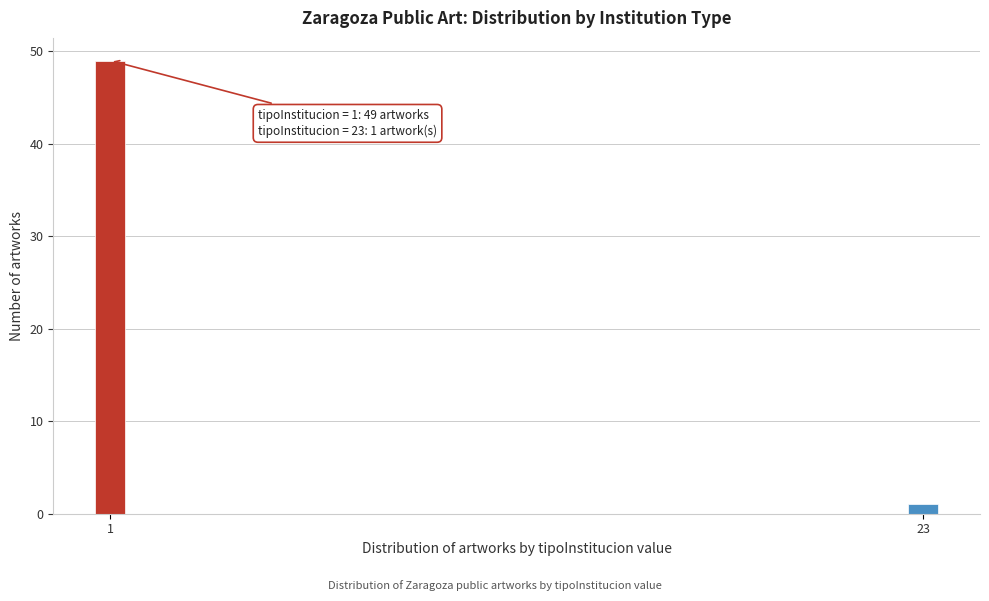

Reading left to right, extract all data points from this chart.

49	1